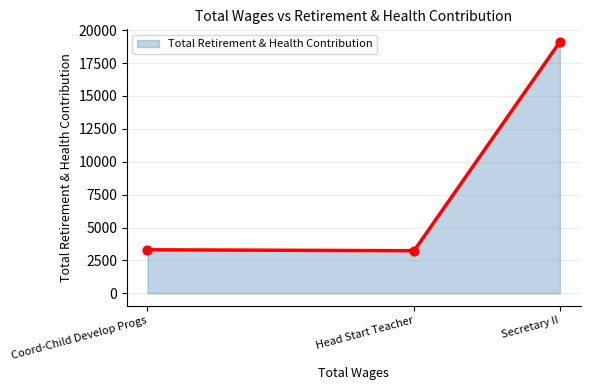

What is the change in value from Secretary II to Head Start Teacher?

-15870